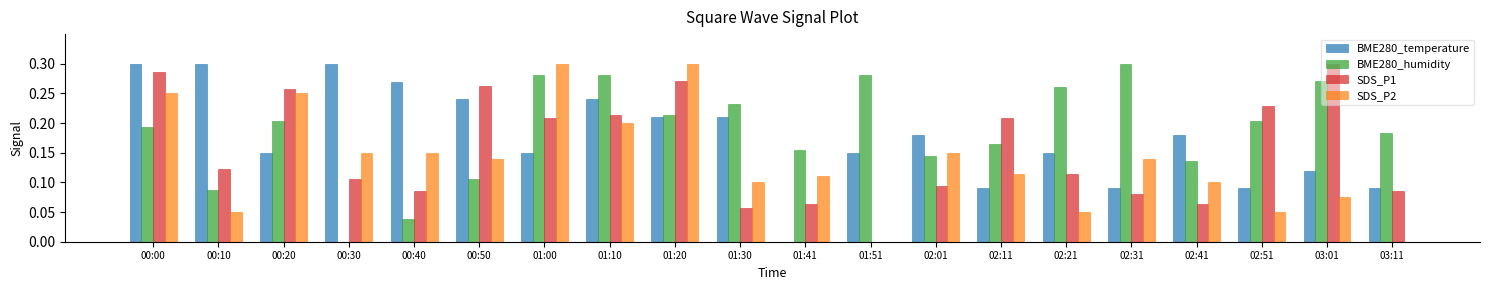

What is the sum of all SDS_P2 values?

2.7